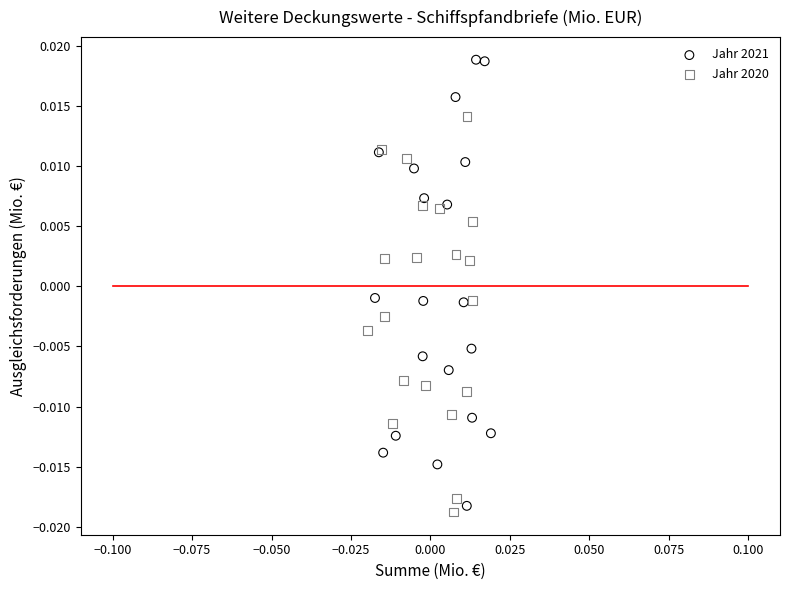

Which series reaches the maximum Y coordinate?

Jahr 2021